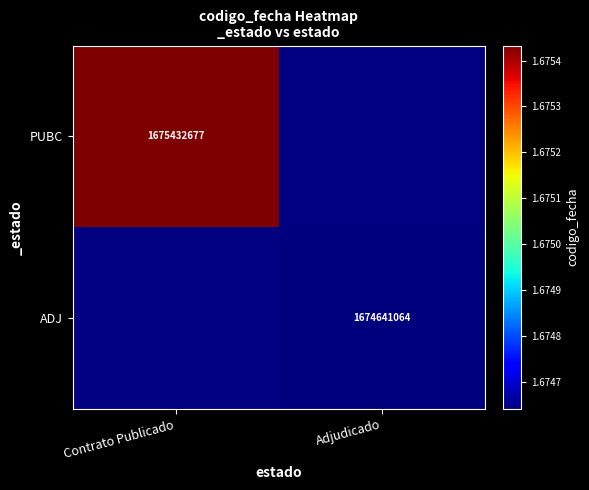

True or false: PUBC has a value of 1675432677 at Contrato Publicado.

True